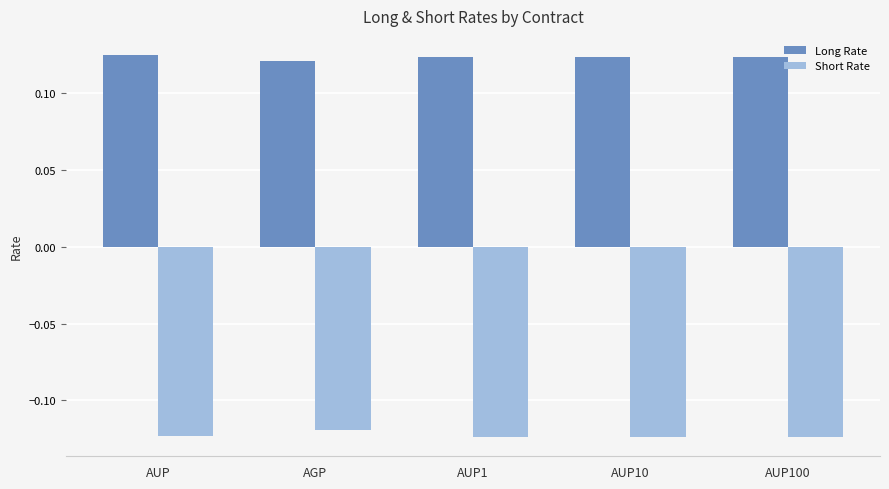

Rank the series at AUP10 from highest to lowest value.

Long Rate, Short Rate